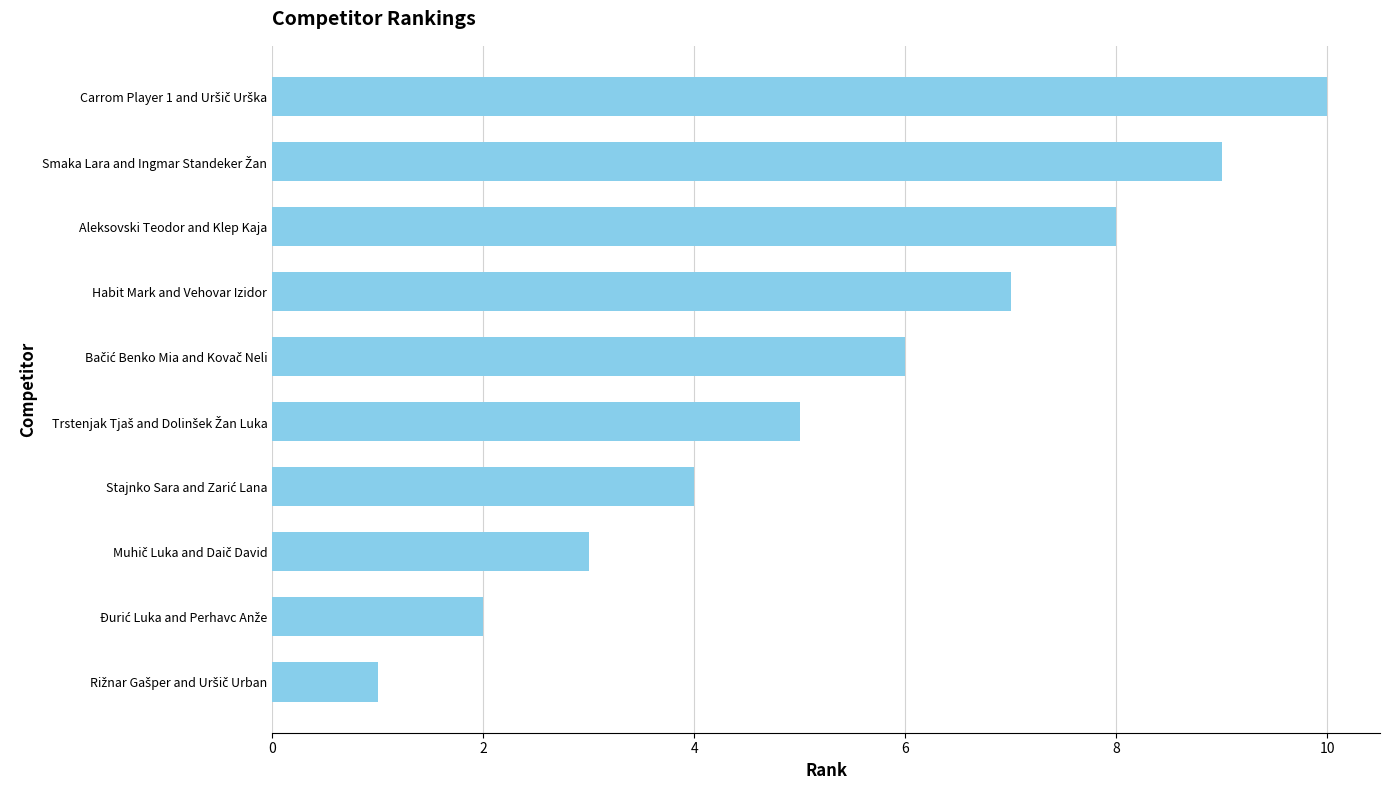

Is it true that the value at Aleksovski Teodor and Klep Kaja is 8?

True